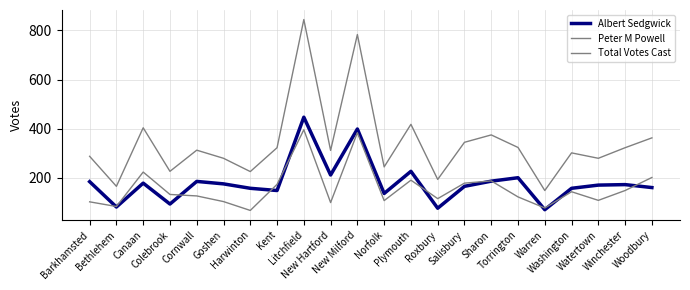

What is the sum of all Total Votes Cast values?

7484